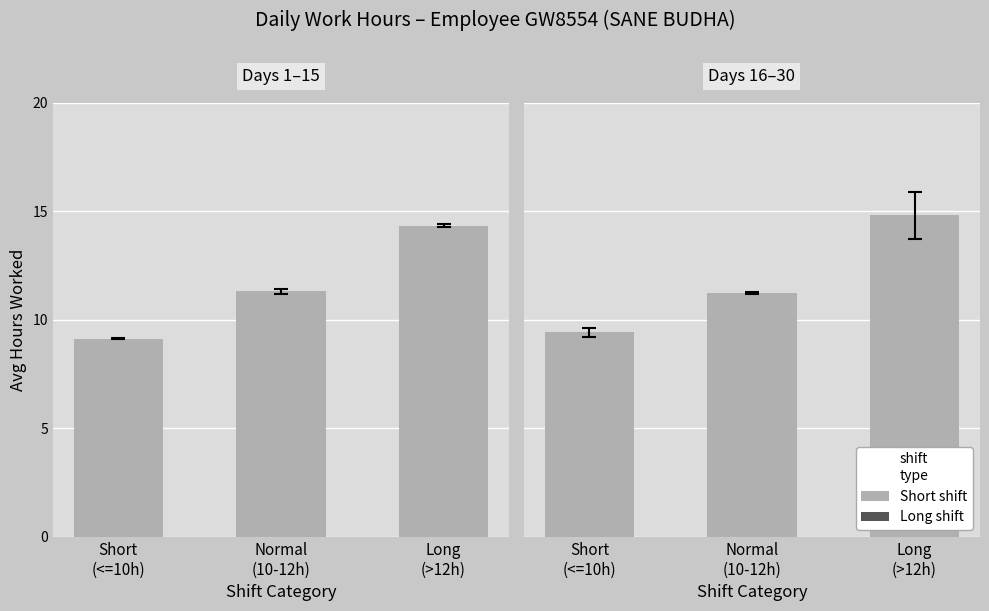

How many categories are shown in the chart?

3